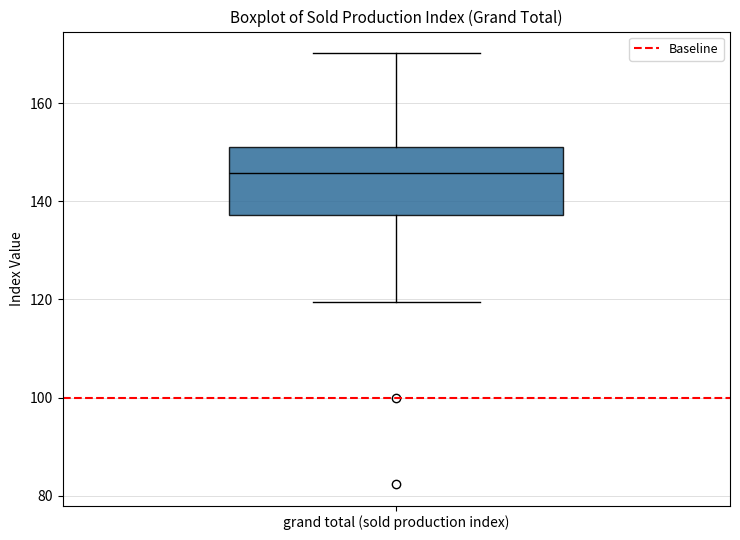

Transcribe this box plot: give where the median line is, the range the box spans, and where the two whiskers end, as read against the y-axis. The values are not printed on the chart, so give them approximately, as read against the axis.

median 146, box 138 to 152, whiskers 120 to 170